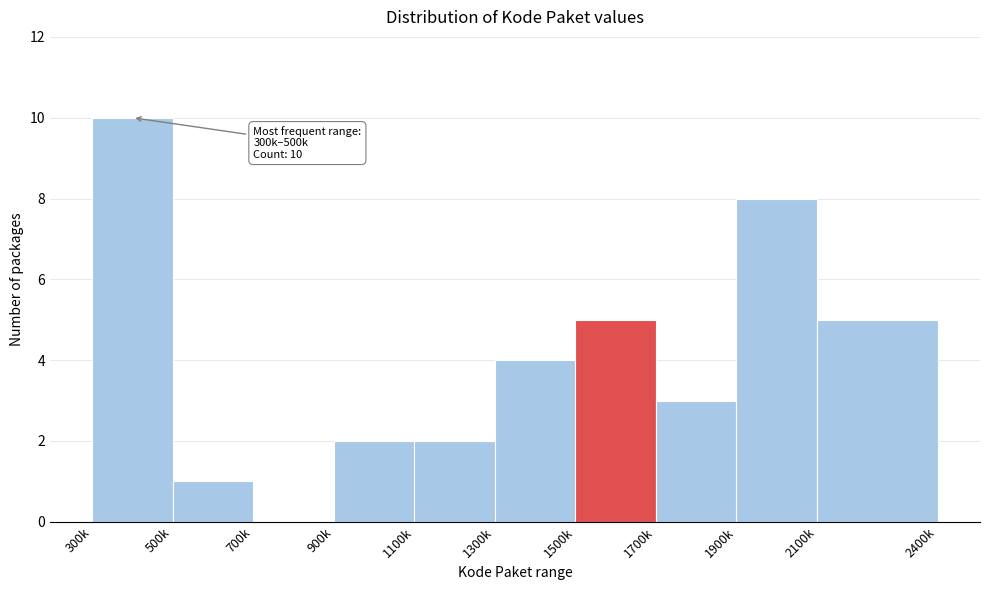

Reading left to right, extract all data points from this chart.

300k=10	500k=1	700k=0	900k=2	1100k=2	1300k=4	1500k=5	1700k=3	1900k=8	2100k=5